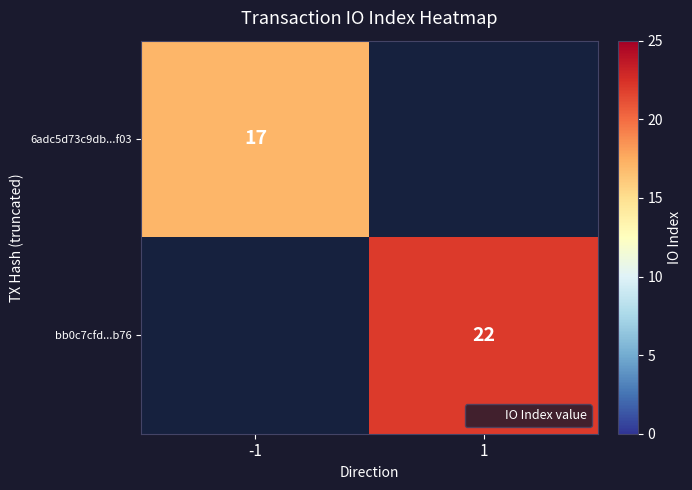

What is the difference between the highest and lowest values at 1?

22